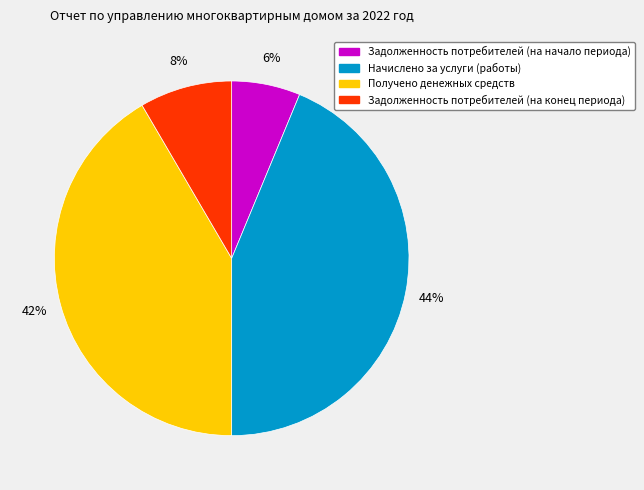

Is the sum of Задолженность потребителей (на начало периода) and Задолженность потребителей (на конец периода) greater than half?

No